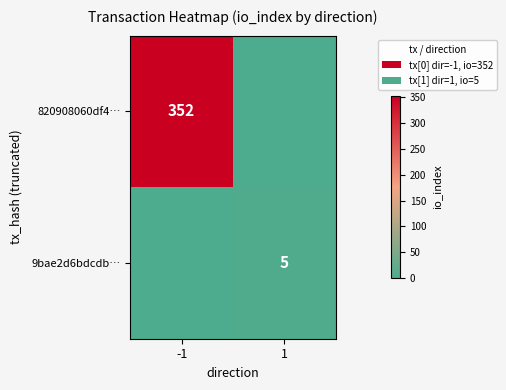

The value of 9bae2d6bdcdb… at 1 is 3. True or false?

False